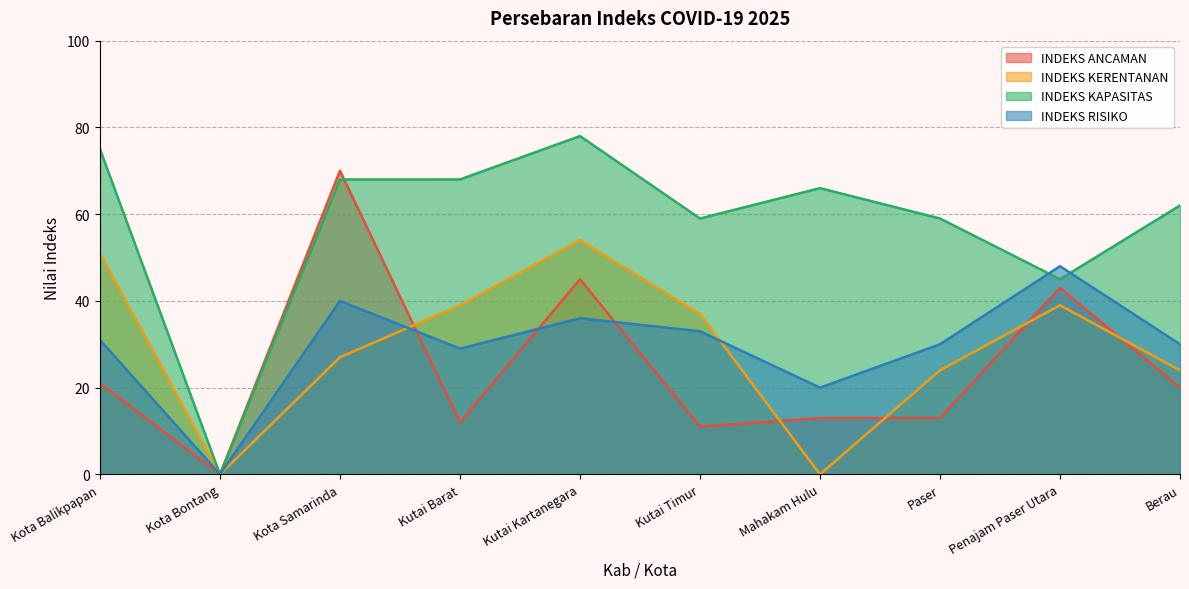

At which category does INDEKS KERENTANAN reach its first local peak?

Kutai Kartanegara